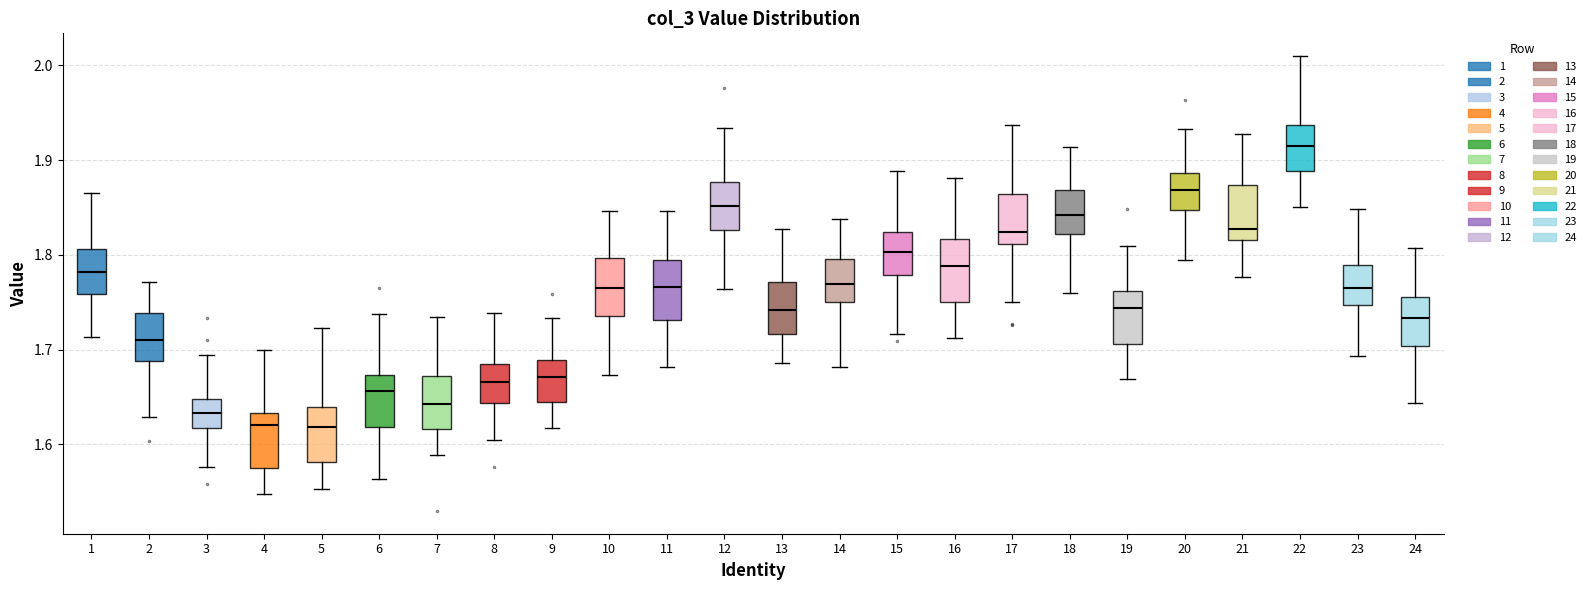

Reading left to right, read every box against the y-axis: the position of its median line, the range the box covers, and the ends of its whiskers. The values are not printed on the chart, so give them approximately, as read against the axis.

1: median 1.78, box 1.76 to 1.81, whiskers 1.71 to 1.87
2: median 1.71, box 1.69 to 1.74, whiskers 1.63 to 1.77
3: median 1.63, box 1.62 to 1.65, whiskers 1.58 to 1.69
4: median 1.62, box 1.58 to 1.63, whiskers 1.55 to 1.70
5: median 1.62, box 1.58 to 1.64, whiskers 1.55 to 1.72
6: median 1.66, box 1.62 to 1.67, whiskers 1.56 to 1.74
7: median 1.64, box 1.62 to 1.67, whiskers 1.59 to 1.73
8: median 1.67, box 1.64 to 1.68, whiskers 1.60 to 1.74
9: median 1.67, box 1.65 to 1.69, whiskers 1.62 to 1.73
10: median 1.77, box 1.74 to 1.80, whiskers 1.67 to 1.85
11: median 1.77, box 1.73 to 1.79, whiskers 1.68 to 1.85
12: median 1.85, box 1.83 to 1.88, whiskers 1.76 to 1.93
13: median 1.74, box 1.72 to 1.77, whiskers 1.69 to 1.83
14: median 1.77, box 1.75 to 1.80, whiskers 1.68 to 1.84
15: median 1.80, box 1.78 to 1.82, whiskers 1.72 to 1.89
16: median 1.79, box 1.75 to 1.82, whiskers 1.71 to 1.88
17: median 1.82, box 1.81 to 1.86, whiskers 1.75 to 1.94
18: median 1.84, box 1.82 to 1.87, whiskers 1.76 to 1.91
19: median 1.74, box 1.71 to 1.76, whiskers 1.67 to 1.81
20: median 1.87, box 1.85 to 1.89, whiskers 1.79 to 1.93
21: median 1.83, box 1.82 to 1.87, whiskers 1.78 to 1.93
22: median 1.91, box 1.89 to 1.94, whiskers 1.85 to 2.01
23: median 1.77, box 1.75 to 1.79, whiskers 1.69 to 1.85
24: median 1.73, box 1.70 to 1.76, whiskers 1.64 to 1.81